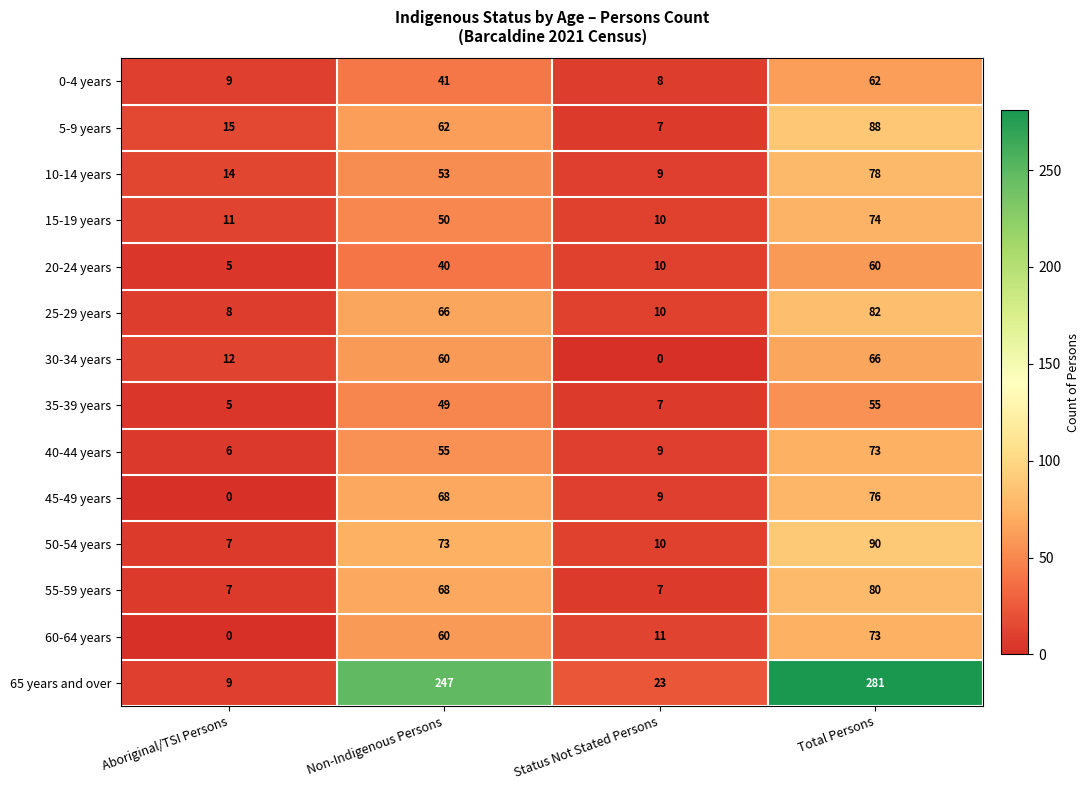

Where is 15-19 years nearest to the value 42?

Non-Indigenous Persons